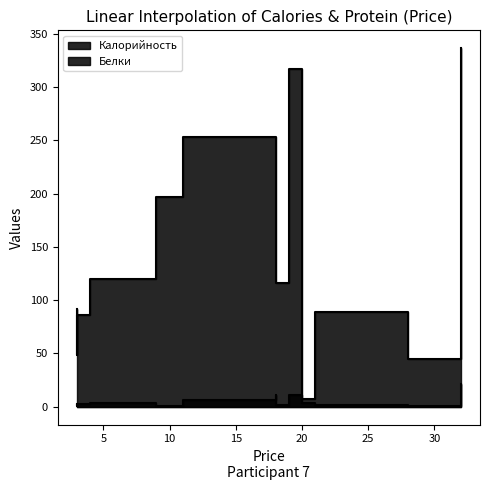

Rank the series by their average value, from lowest to highest.

Белки, Калорийность